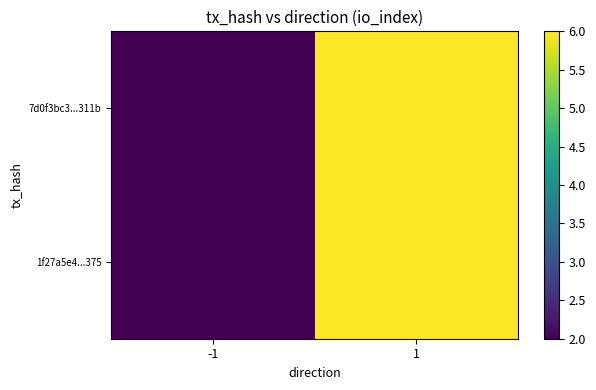

Count the number of categories in the chart.

2